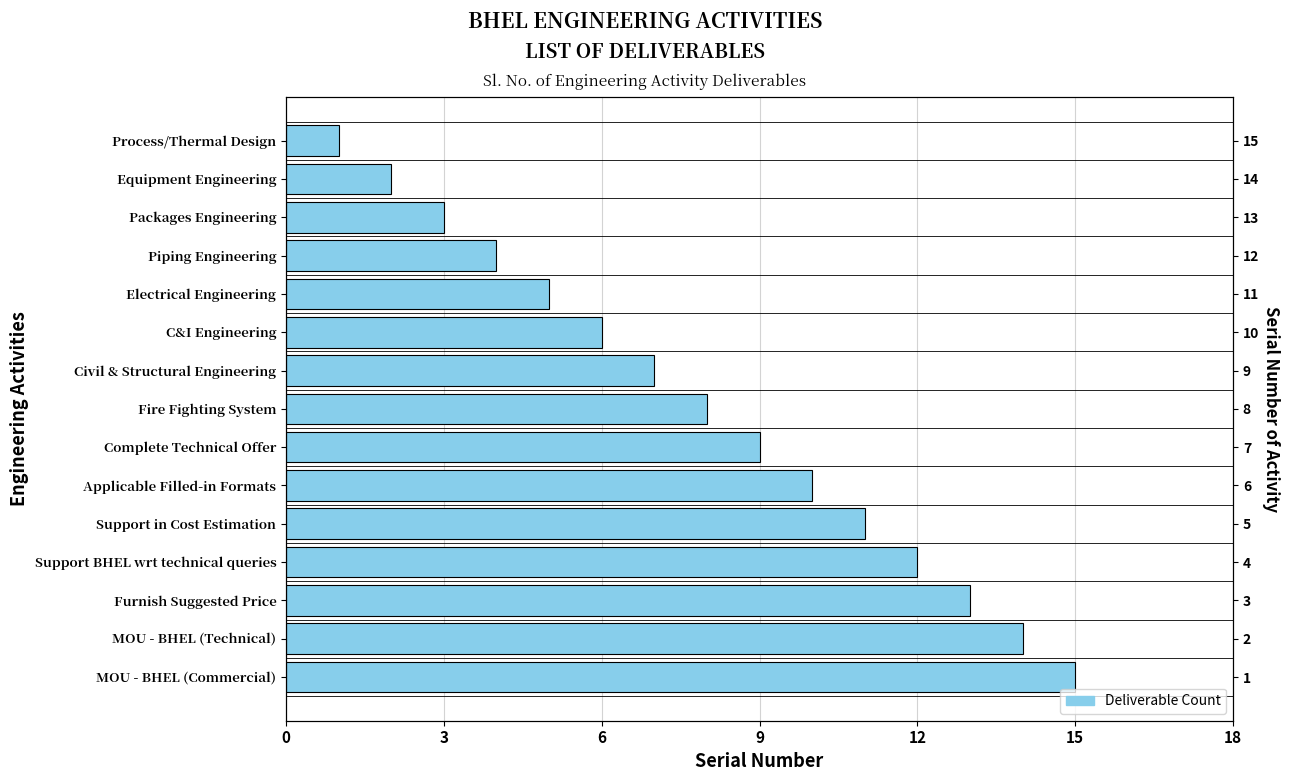

The value at Process/Thermal Design is 1. True or false?

True